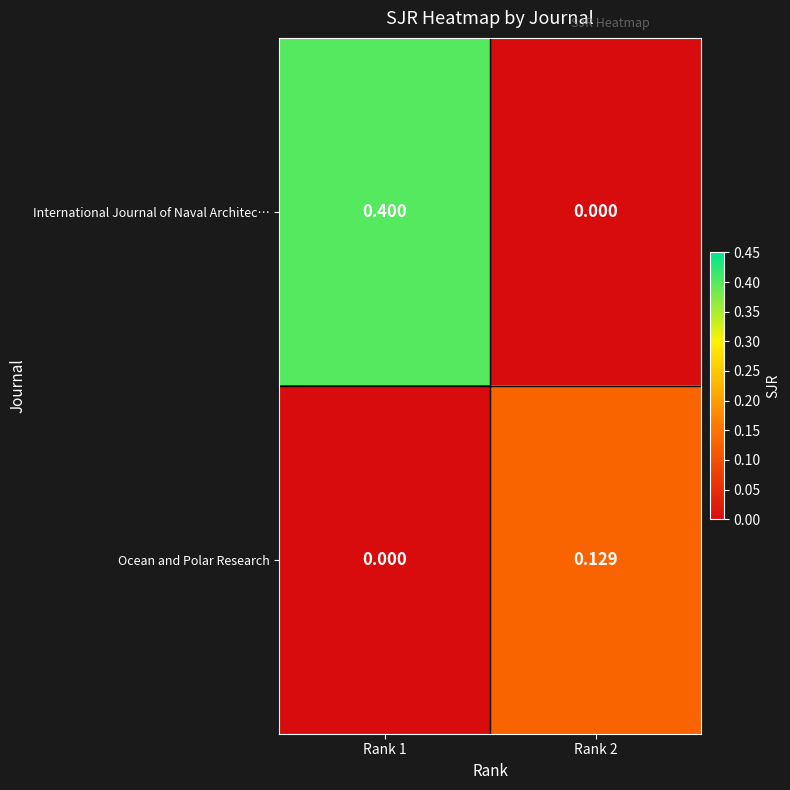

Which series has the largest total across all categories?

International Journal of Naval Architec…